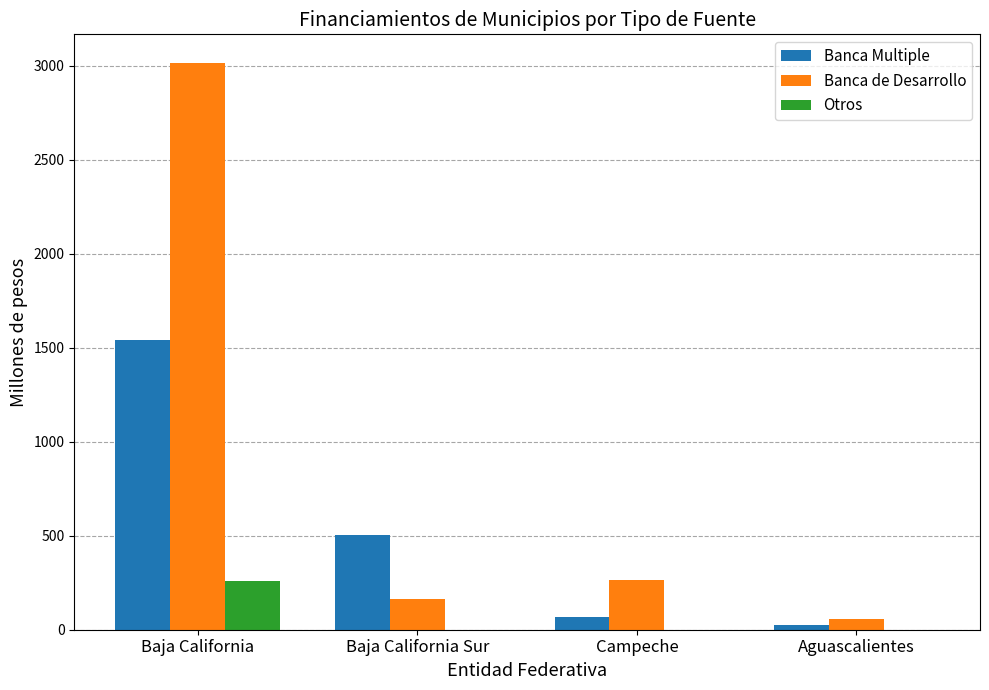

The value of Otros at Baja California Sur is 0.0. True or false?

True